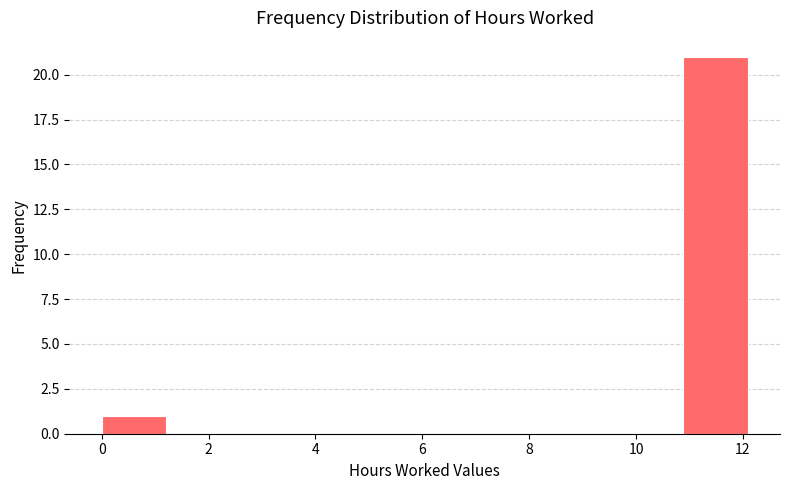

Reading left to right, transcribe this chart: for each bar, give the range it covers on the x-axis and its height. Neither the bar edges nor the heights are printed on the chart, so give them approximately, as read against the axes.

0.0 to 1.2: 1
1.2 to 2.4: 0
2.4 to 3.6: 0
3.6 to 4.8: 0
4.8 to 6.0: 0
6.0 to 7.2: 0
7.2 to 8.4: 0
8.4 to 9.6: 0
9.6 to 10.8: 0
10.8 to 12.0: 21